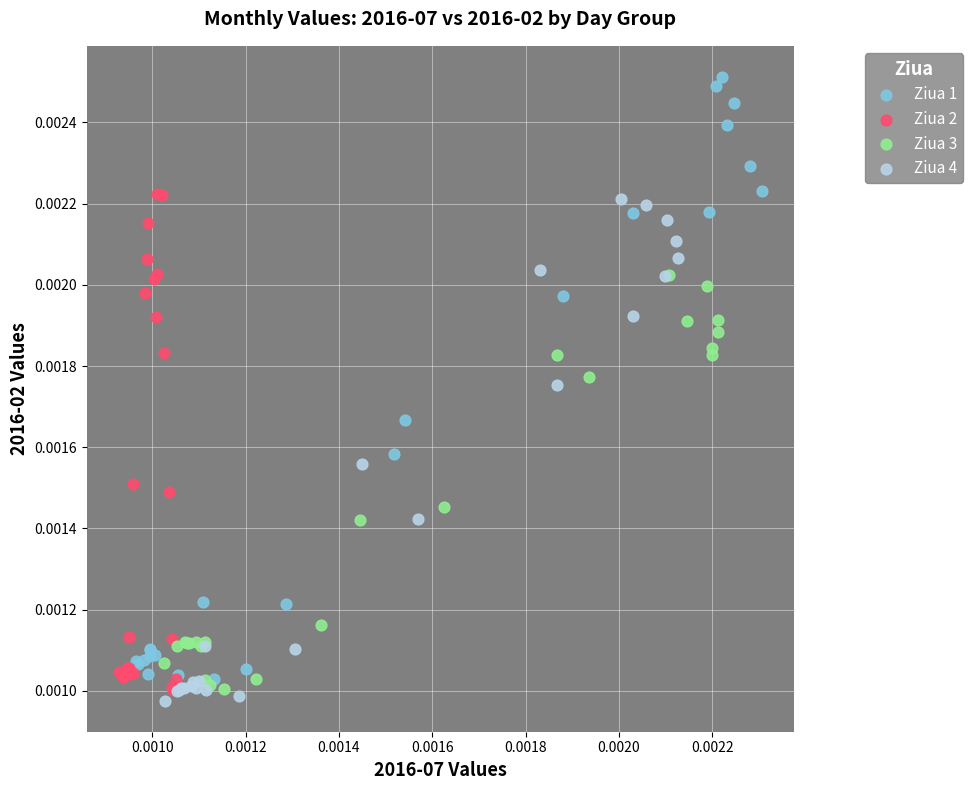

Which series has the widest spread of Y values?

Ziua 1